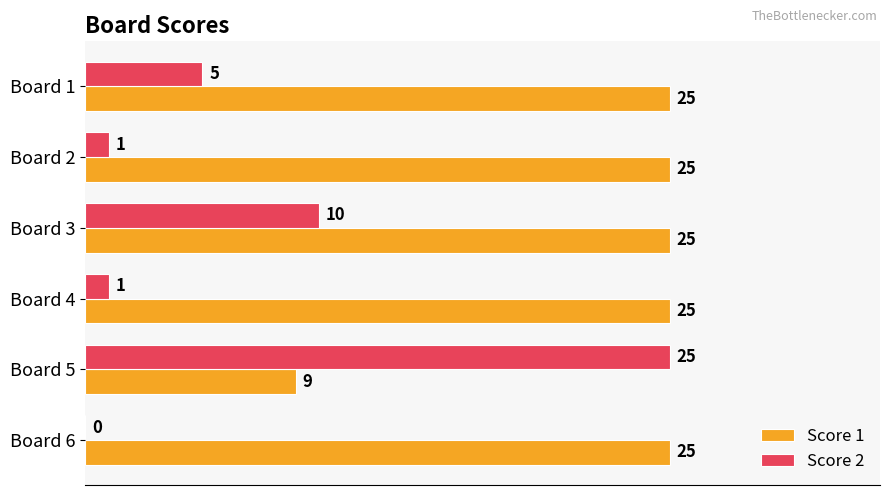

What value does the Score 2 series have at Board 1, to the nearest 5?

5